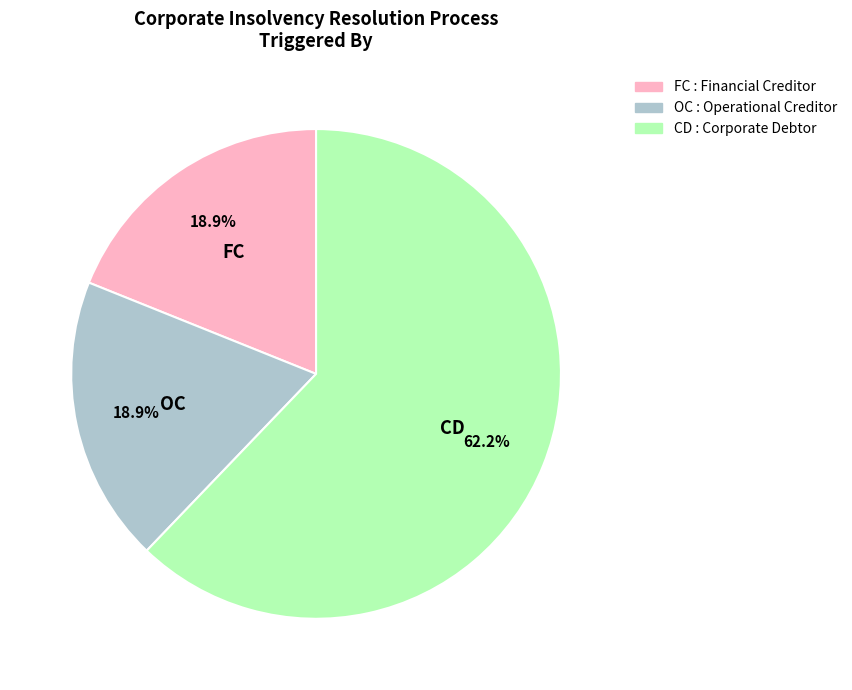

Which has a higher value, OC or CD?

CD